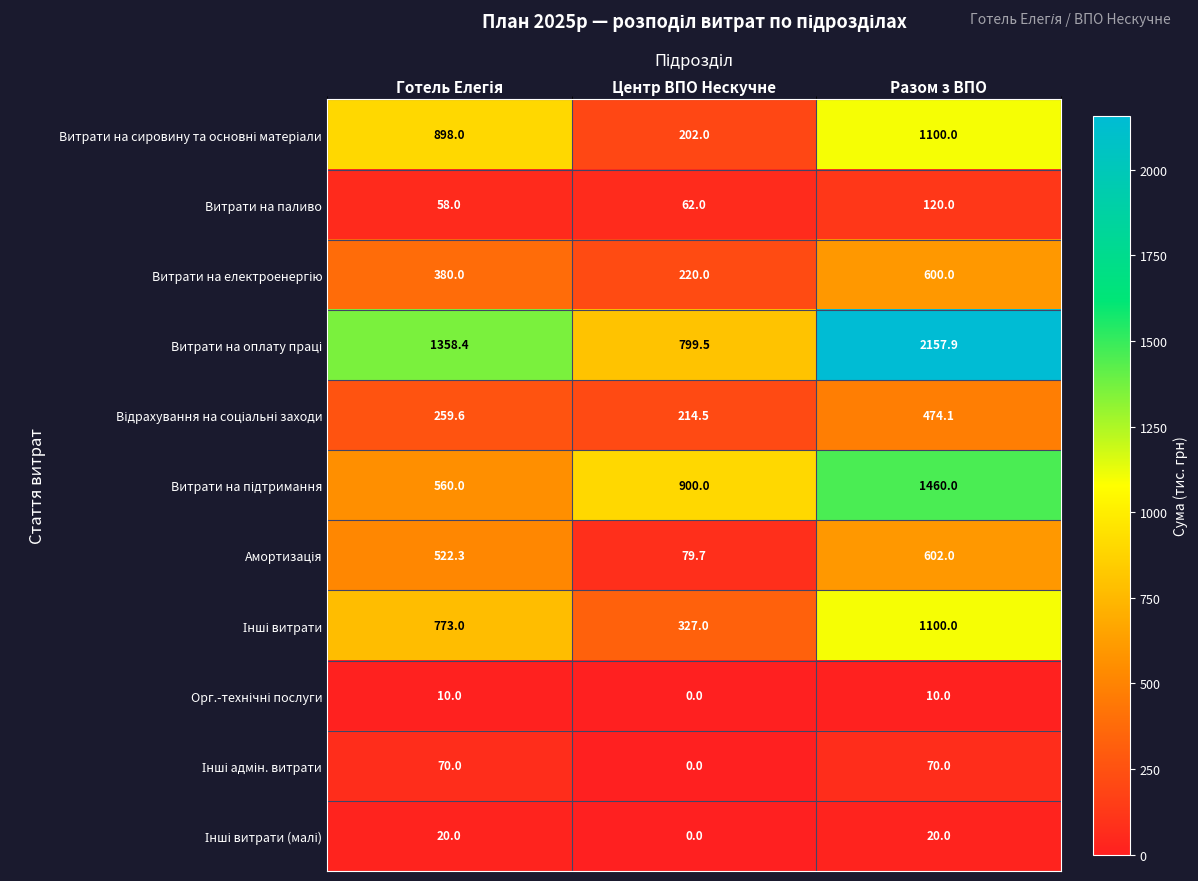

What is the spread (max minus min) of values at Центр ВПО Нескучне?

900.0